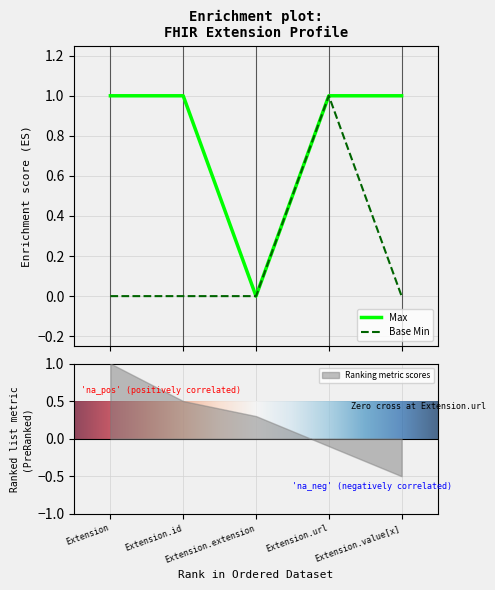

Reading left to right, list all the values displayed in this chart.

Max: Extension=1	Extension.id=1	Extension.extension=0	Extension.url=1	Extension.value[x]=1
Base Min: Extension=0	Extension.id=0	Extension.extension=0	Extension.url=1	Extension.value[x]=0